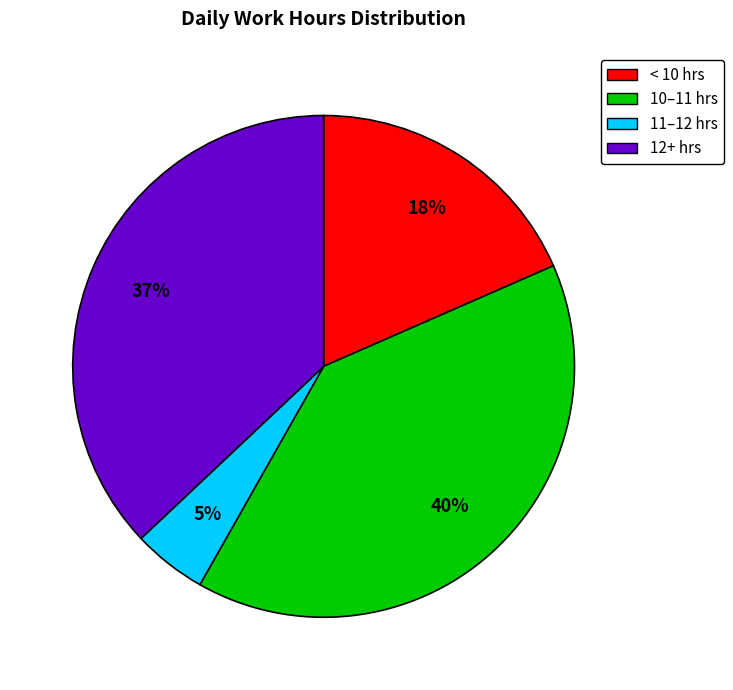

To the nearest percent, what is the average slice percentage?

25%